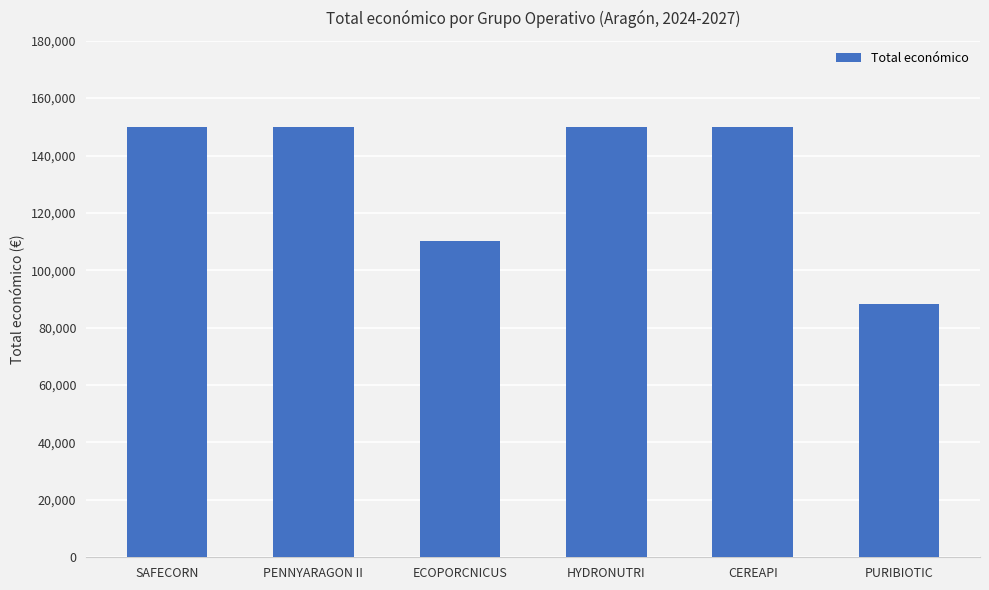

Reading right to left, transcribe all the data shown in this chart.

88160	150000	150000	110168	150000	150000